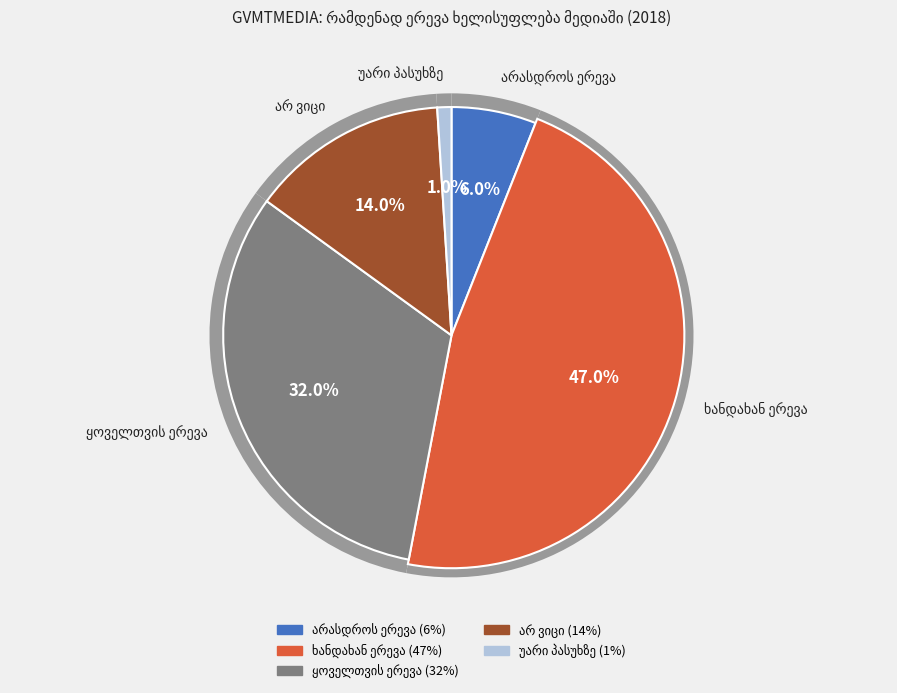

The უარი პასუხზე slice represents 1% of the pie. True or false?

True